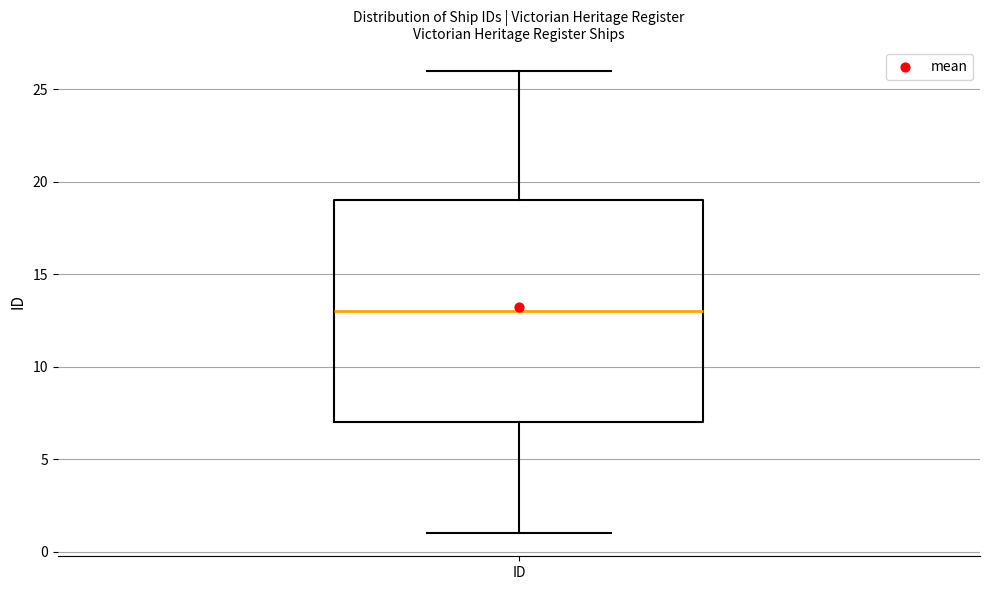

Read this box plot against the y-axis: the position of the median line, the range covered by the box, and the ends of both whiskers. The values are not printed on the chart, so give them approximately, as read against the axis.

median 13, box 7 to 19, whiskers 1 to 26